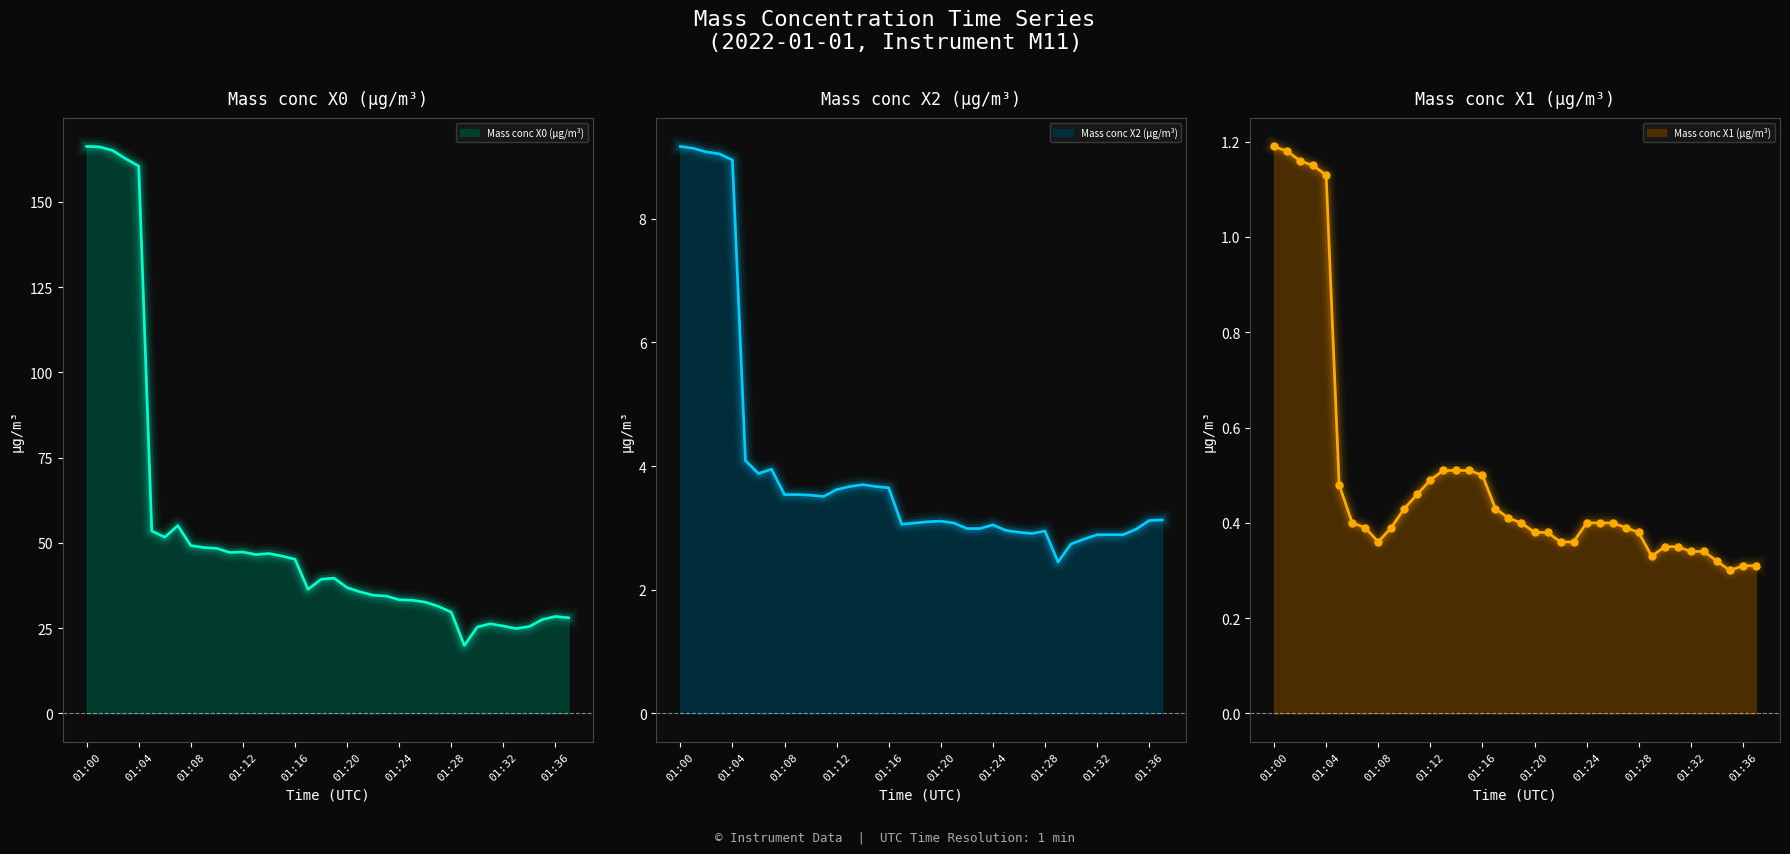

What is the difference between the highest and lowest values at 01:18?

38.9